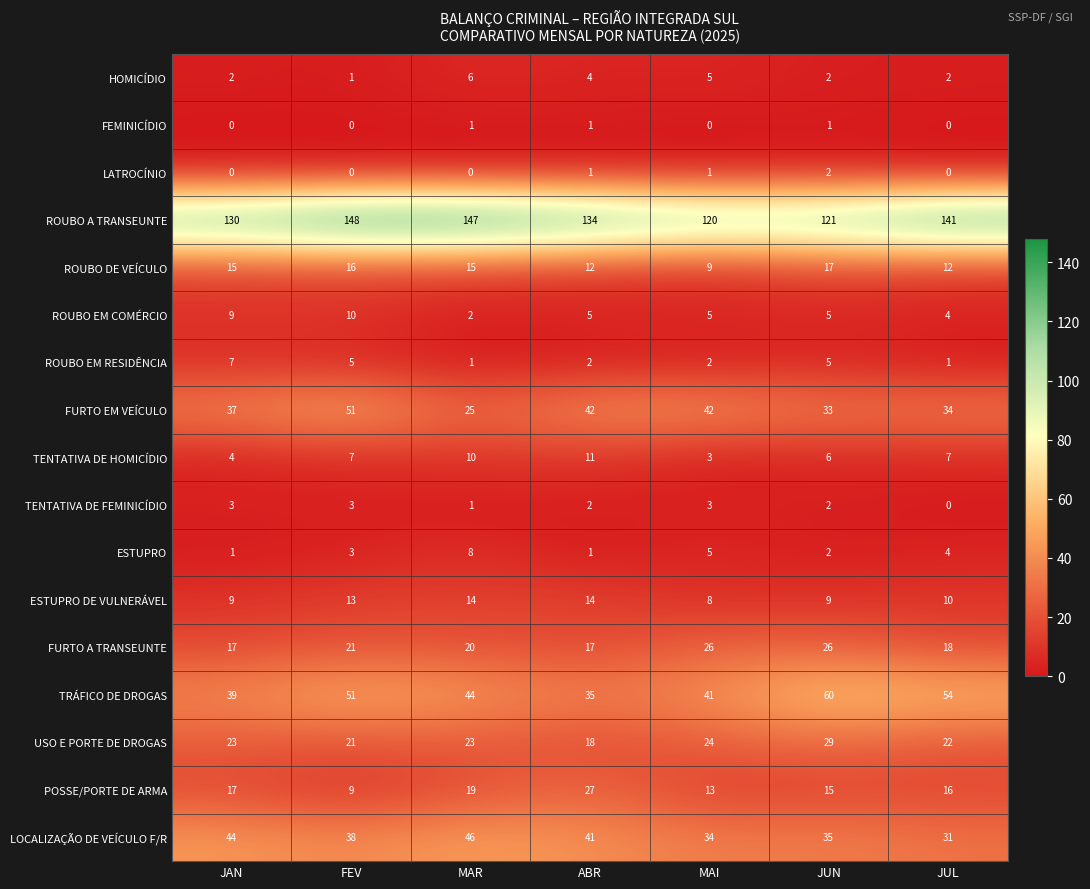

What is the sum of all ESTUPRO DE VULNERÁVEL values?

77